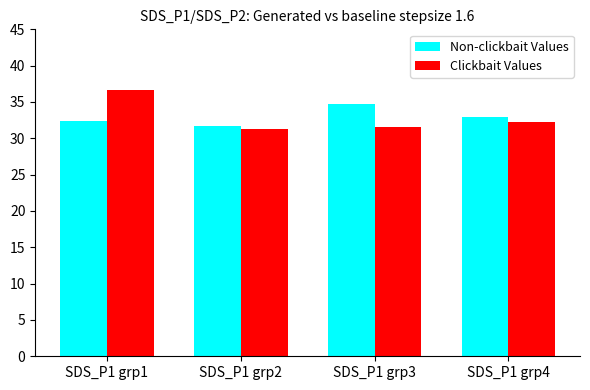

Is it true that Non-clickbait Values equals 7.8 at SDS_P1 grp2?

False